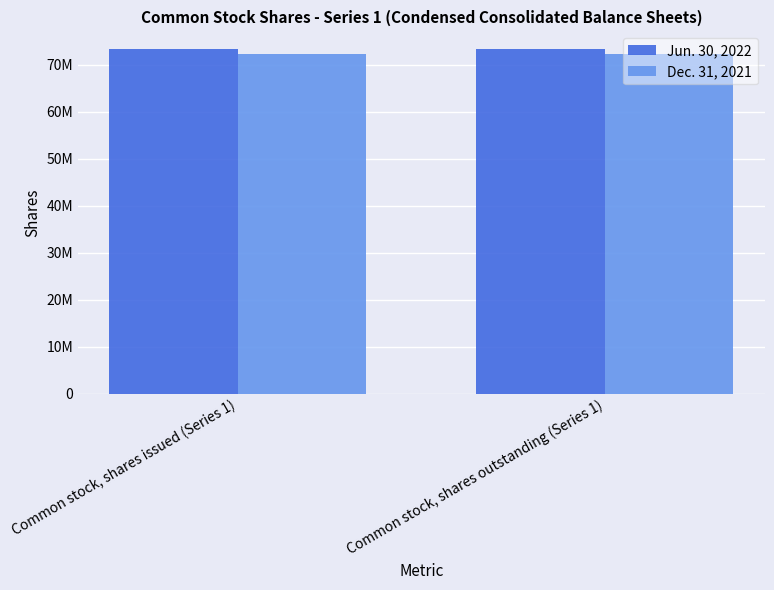

At Common stock, shares outstanding (Series 1), list the series in order from largest to smallest.

Jun. 30, 2022, Dec. 31, 2021